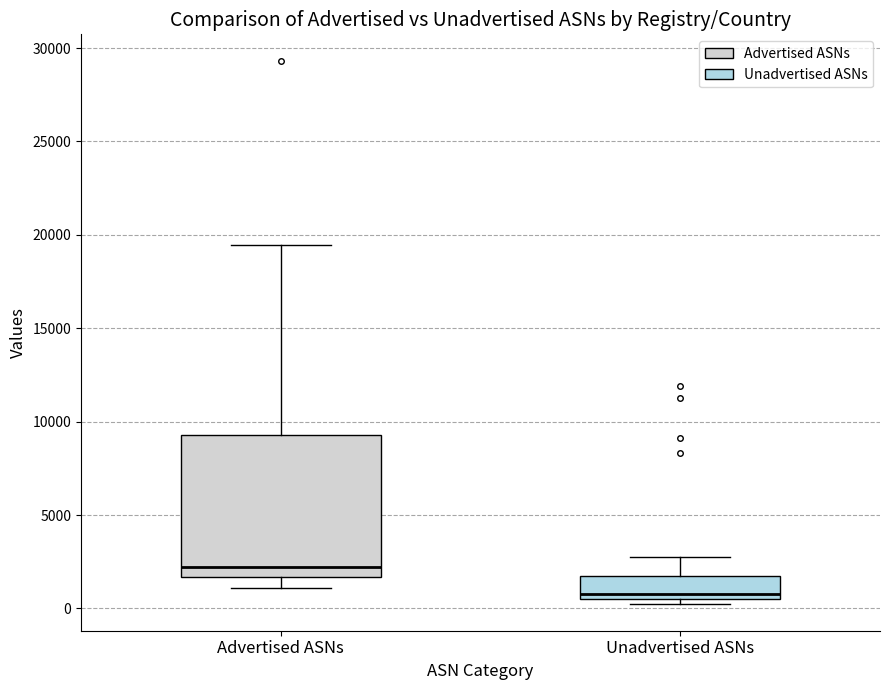

Comparing the boxes themselves (not the whiskers), which one is the tallest?

Advertised ASNs